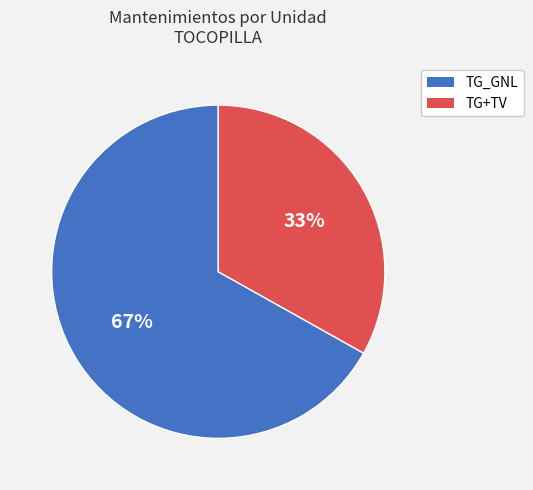

To the nearest percent, what is the difference between the largest and smallest slice percentages?

34%